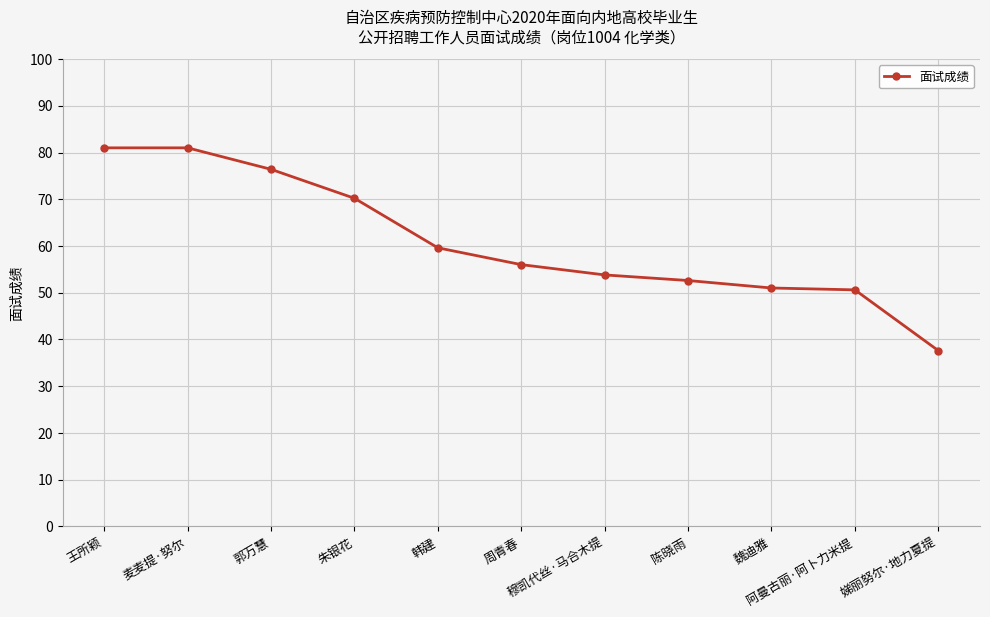

What is the change in value from 朱银花 to 魏迪雅?

-19.2